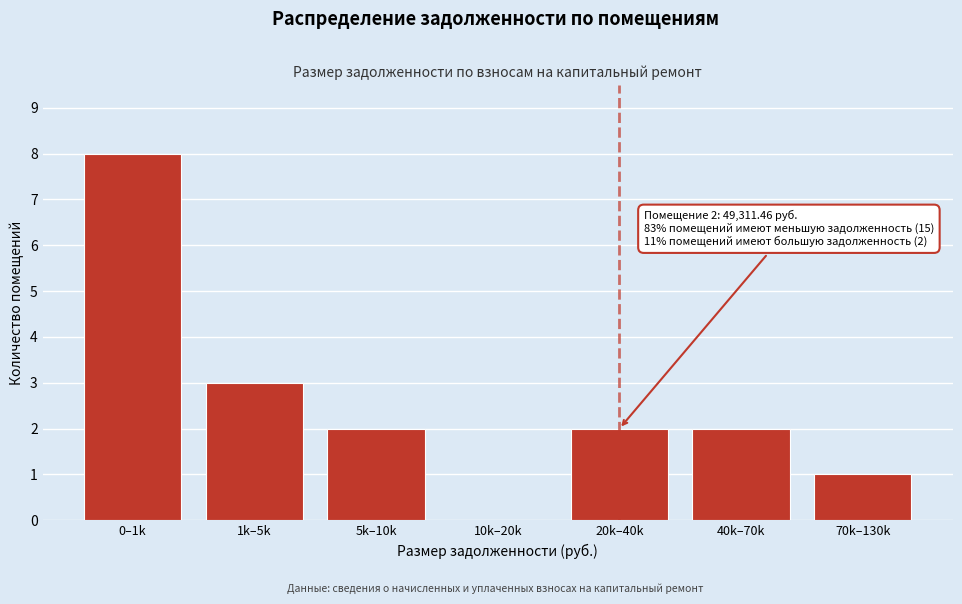

Reading right to left, list all the values displayed in this chart.

70k–130k=1	40k–70k=2	20k–40k=2	10k–20k=0	5k–10k=2	1k–5k=3	0–1k=8